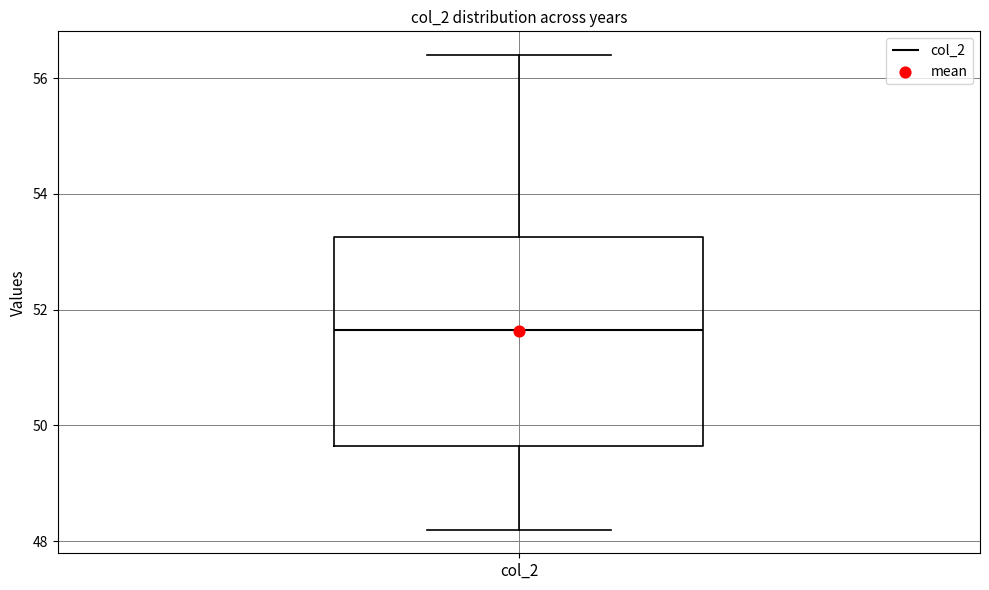

Where is the lower edge of the box for col_2 on the y-axis? The values are not printed on the chart, so give them approximately, as read against the axis.

49.6